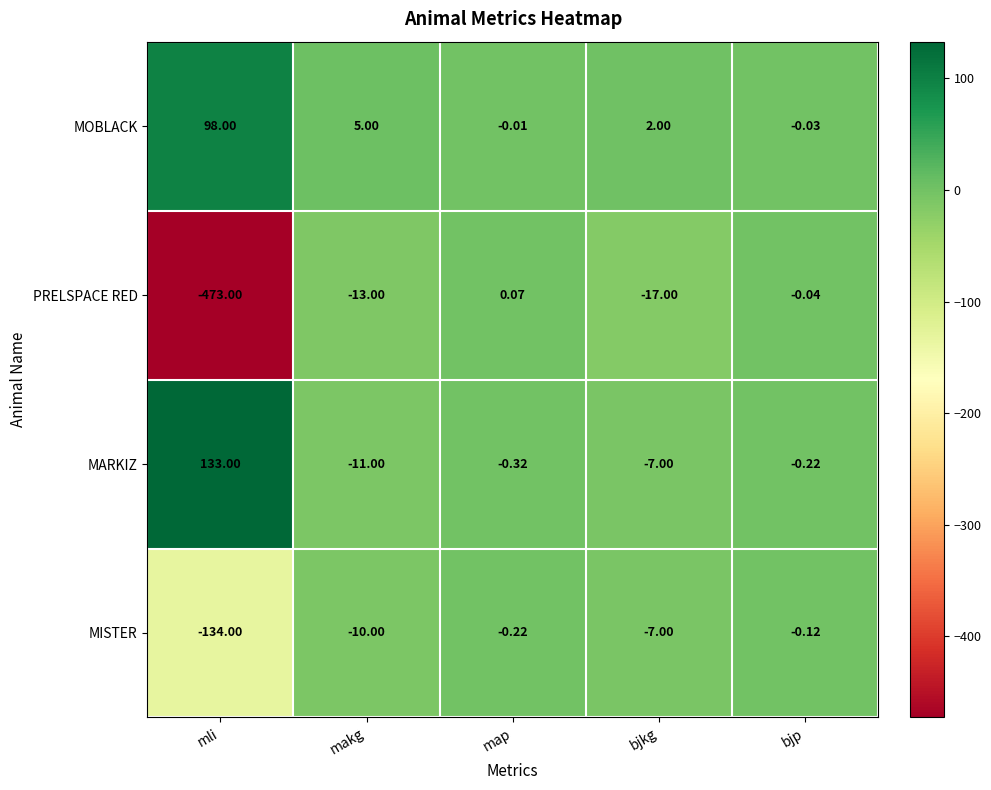

Which series has the largest total across all categories?

MARKIZ